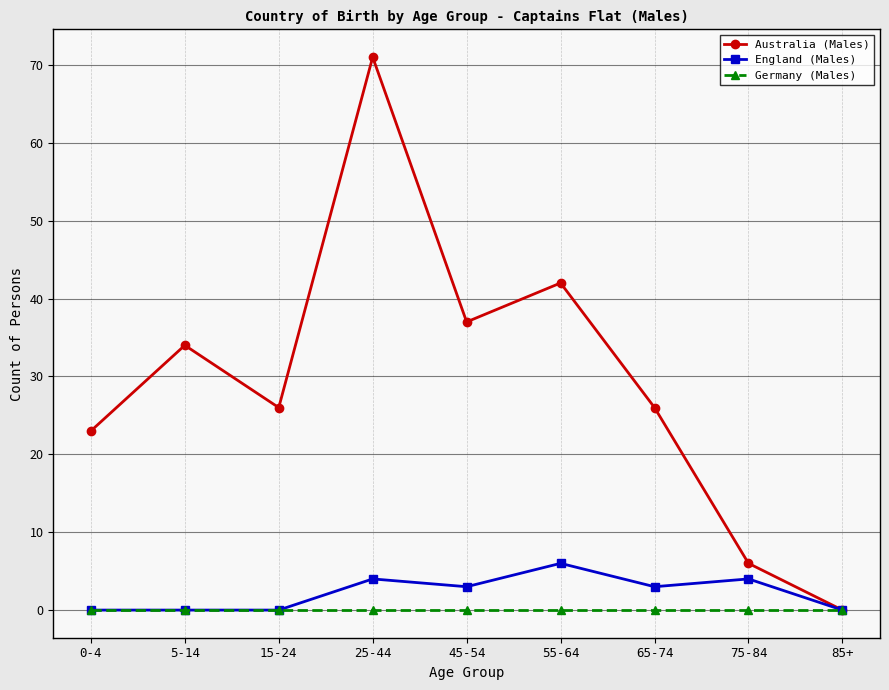

Reading left to right, extract all data points from this chart.

Australia (Males): 0-4=23	5-14=34	15-24=26	25-44=71	45-54=37	55-64=42	65-74=26	75-84=6	85+=0
England (Males): 0-4=0	5-14=0	15-24=0	25-44=4	45-54=3	55-64=6	65-74=3	75-84=4	85+=0
Germany (Males): 0-4=0	5-14=0	15-24=0	25-44=0	45-54=0	55-64=0	65-74=0	75-84=0	85+=0